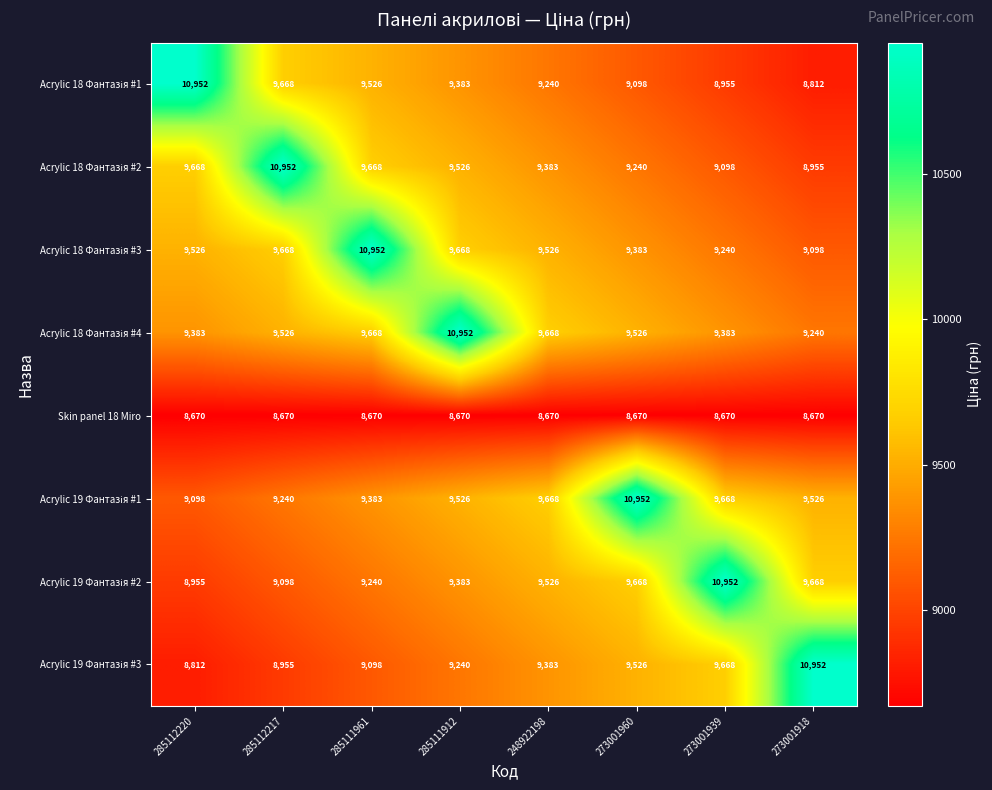

How many data points does each series have?

8